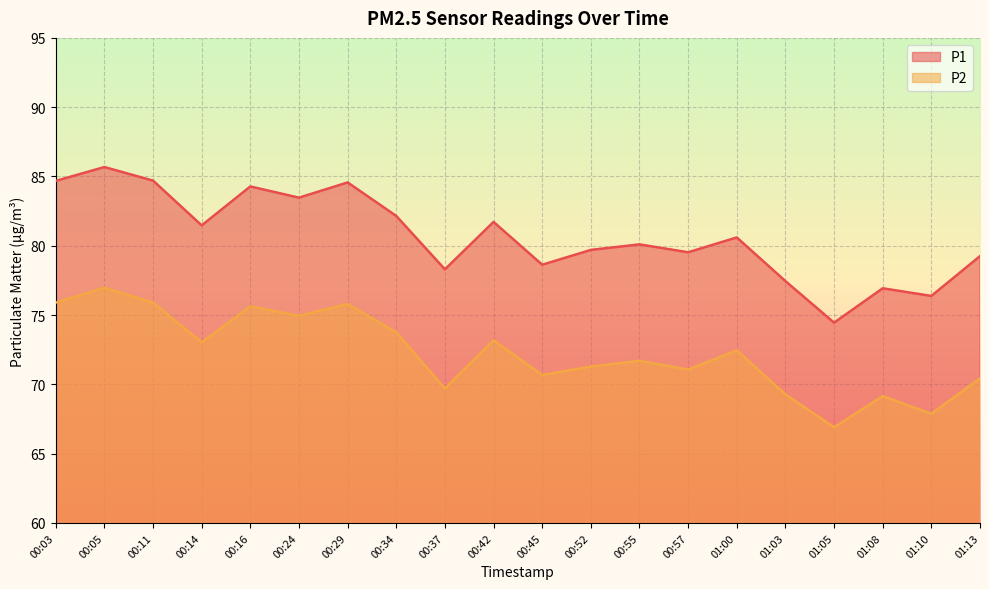

Reading left to right, extract all data points from this chart.

P1: 00:03=84.7	00:05=85.7	00:11=84.7	00:14=81.5	00:16=84.3	00:24=83.5	00:29=84.6	00:34=82.2	00:37=78.3	00:42=81.7	00:45=78.6	00:52=79.7	00:55=80.1	00:57=79.5	01:00=80.6	01:03=77.5	01:05=74.5	01:08=76.9	01:10=76.4	01:13=79.2
P2: 00:03=75.9	00:05=77.0	00:11=75.9	00:14=73.0	00:16=75.6	00:24=75.0	00:29=75.8	00:34=73.8	00:37=69.7	00:42=73.2	00:45=70.7	00:52=71.3	00:55=71.7	00:57=71.1	01:00=72.5	01:03=69.3	01:05=66.9	01:08=69.2	01:10=67.9	01:13=70.4